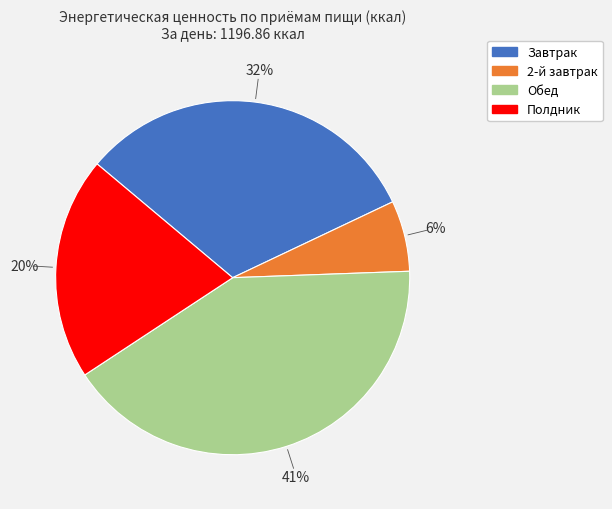

Combined, do Полдник and Обед account for over 50%?

Yes